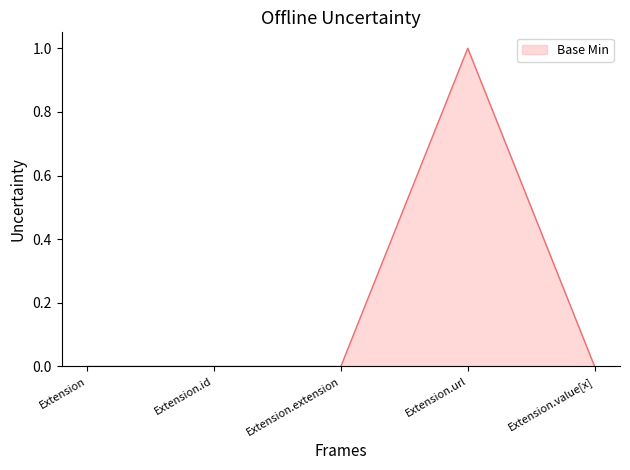

Count the values in the range 0 to 1.

5